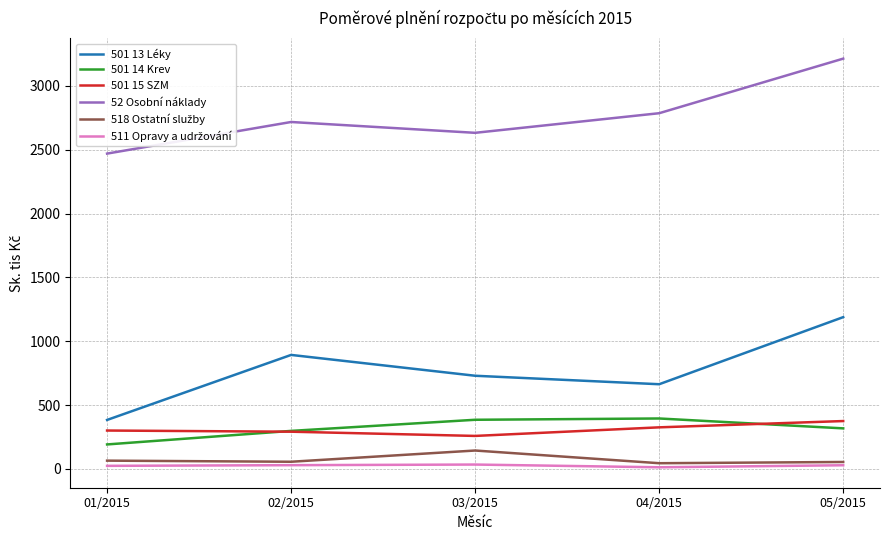

Where does the 501 15 SZM series first go above 300?

01/2015